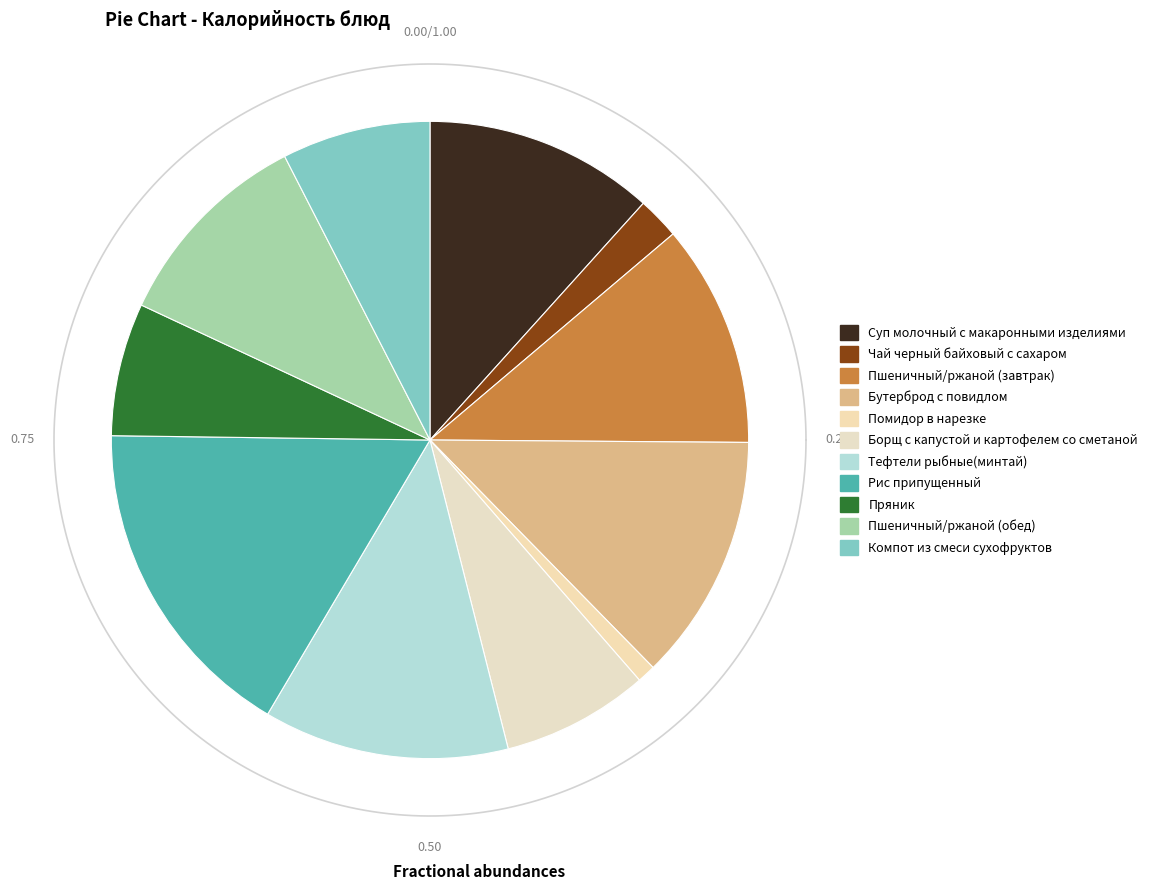

Combined, what portion of the pie is Бутерброд с повидлом and Борщ с капустой и картофелем со сметаной?

20.0%